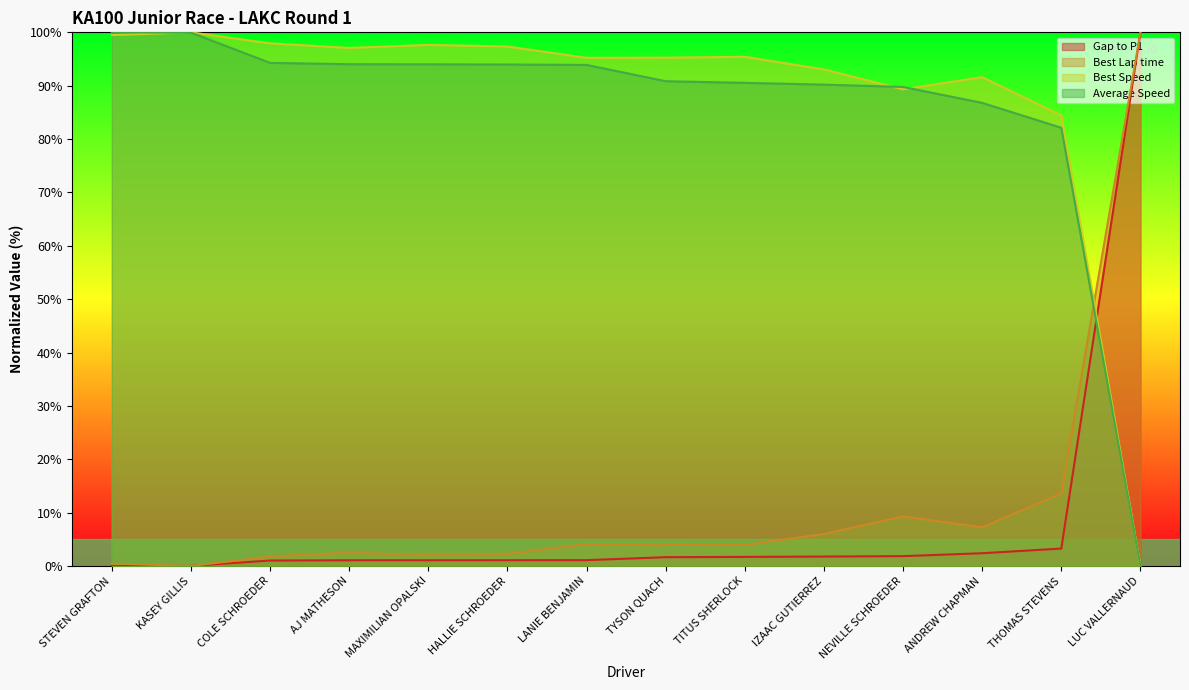

Which series has the widest spread of values?

Total Laps